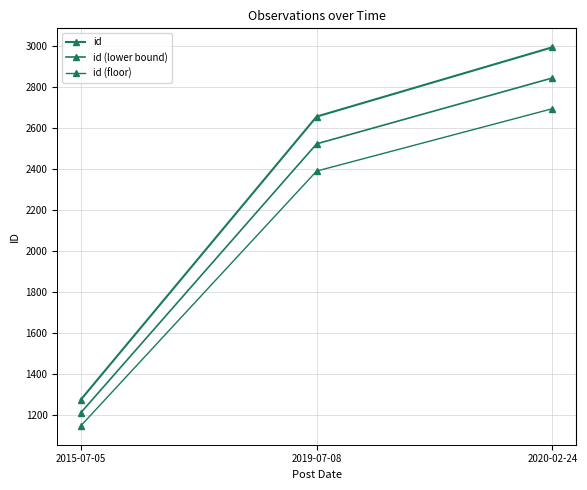

What is the difference between the second highest and minimum values in the id series?

1380.0